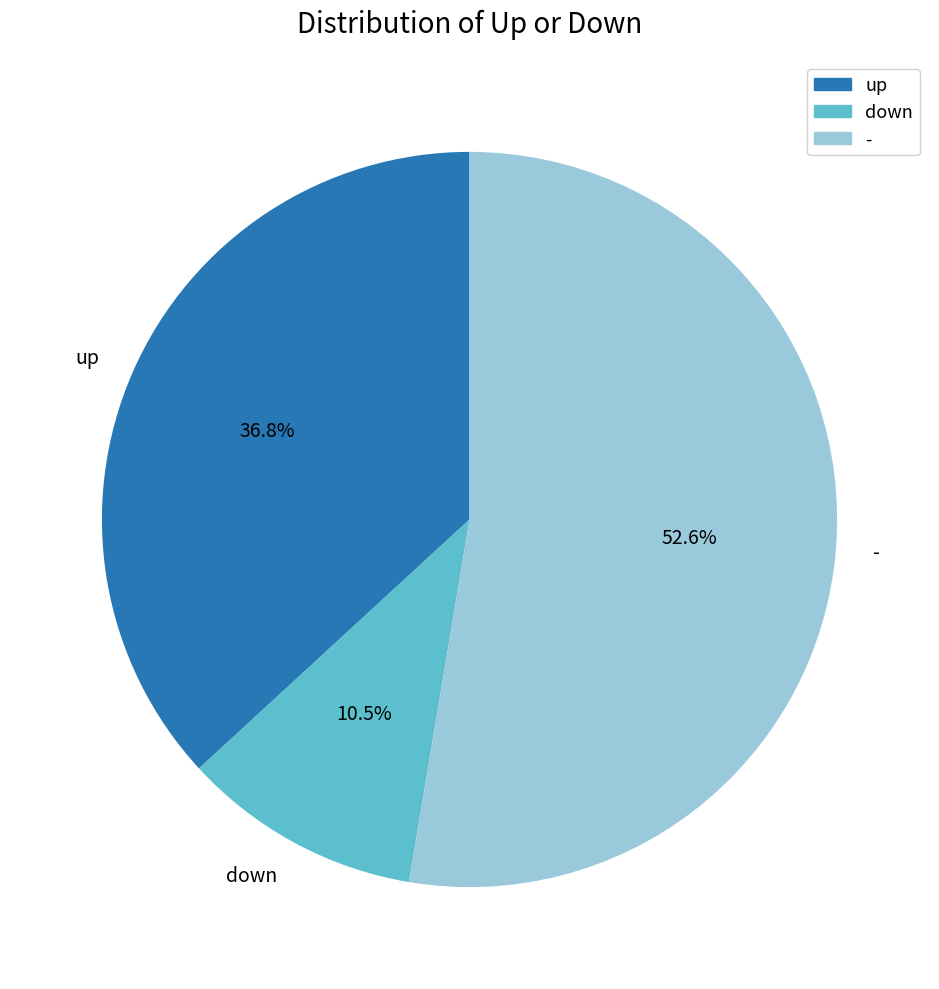

Does any single category account for the majority?

Yes